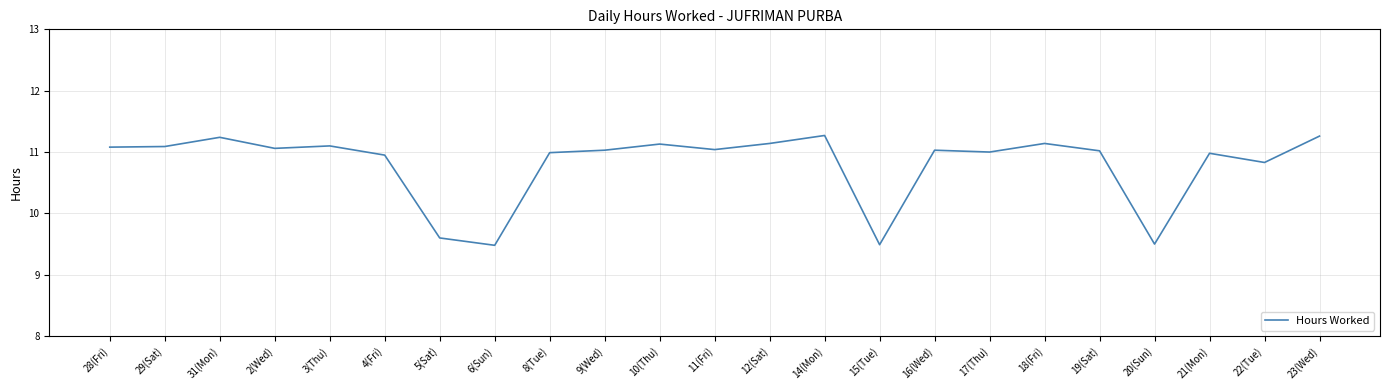

What is the ratio of the value at 6(Sun) to the value at 3(Thu)?

0.9